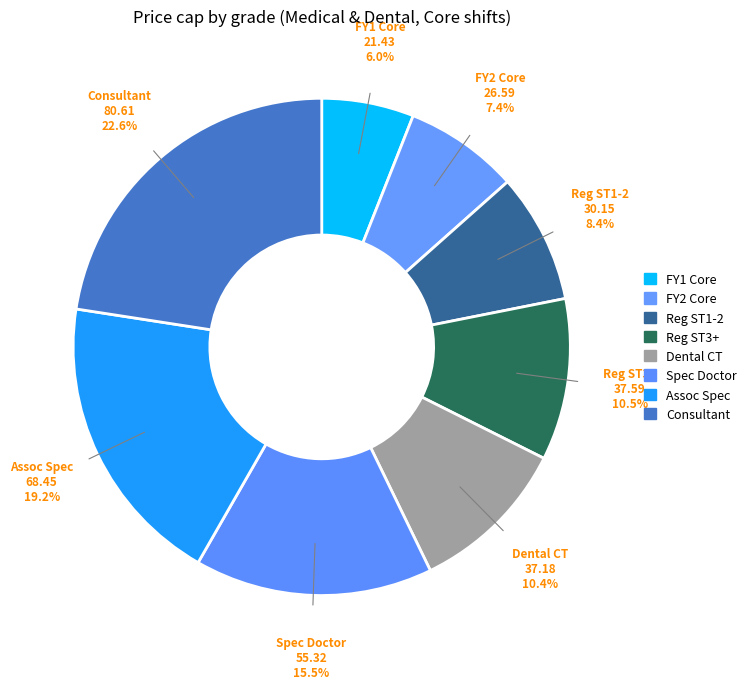

How many slices are in this pie chart?

8